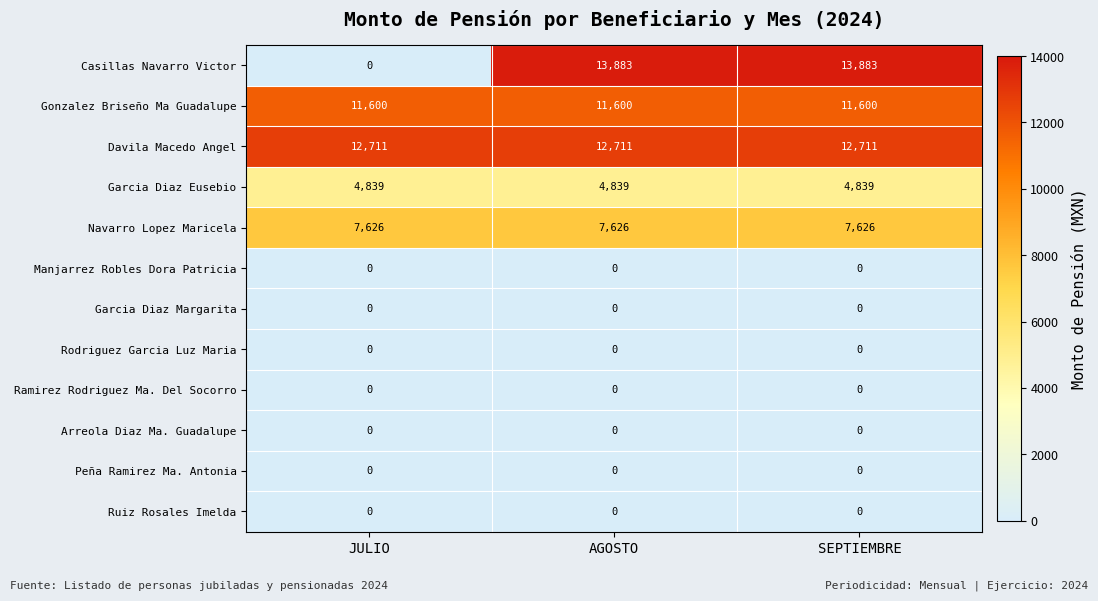

What is the highest value of the Navarro Lopez Maricela series?

7626